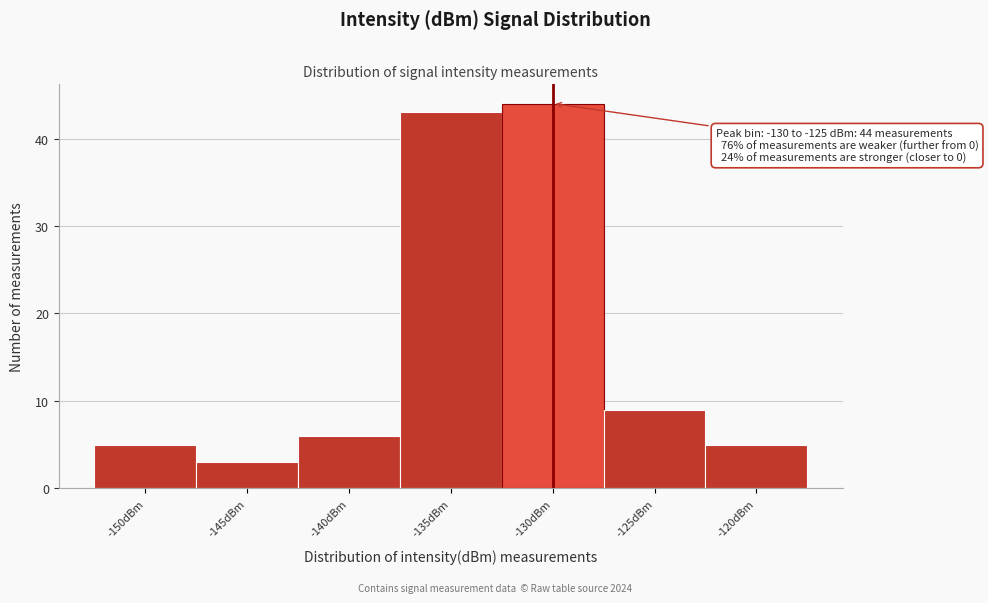

Reading left to right, transcribe all the data shown in this chart.

5	3	6	43	44	9	5